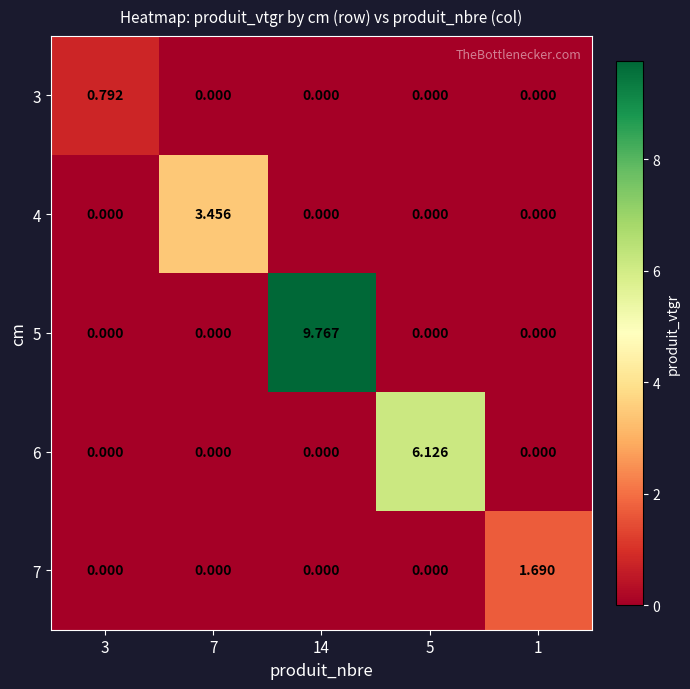

Rank the series by their maximum value, from lowest to highest.

3, 7, 4, 6, 5